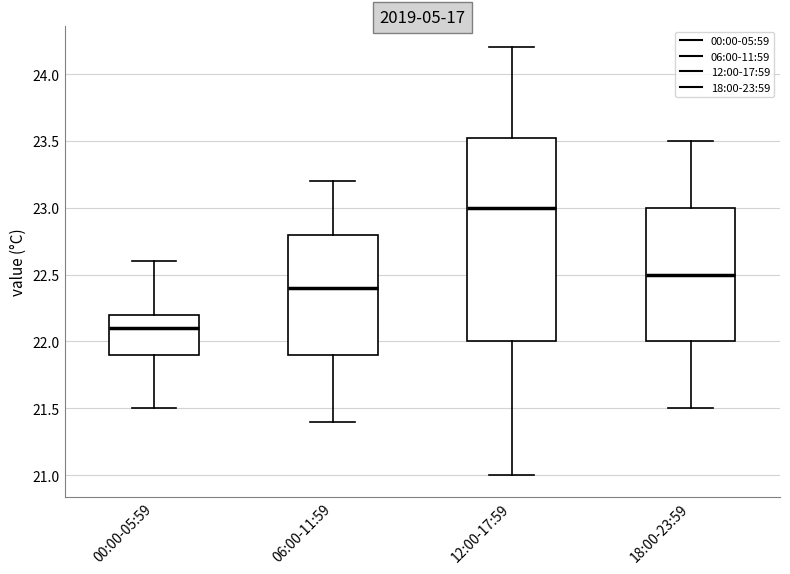

Where does the median line of the box for 12:00-17:59 sit on the y-axis? The values are not printed on the chart, so give them approximately, as read against the axis.

23.00